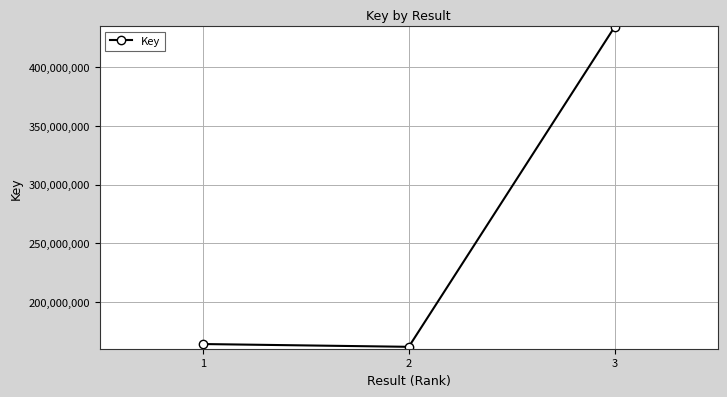

What is the difference between the maximum and minimum values?

272105817